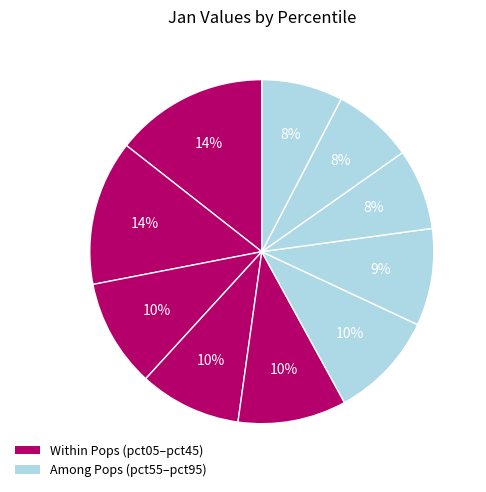

Which category has the biggest portion of the pie?

pct05